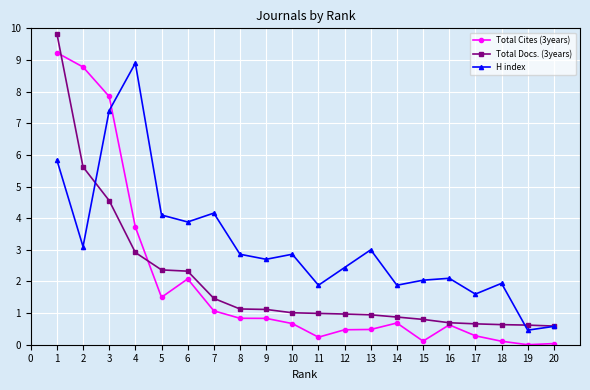

How many values in the H index series are below 2?

6